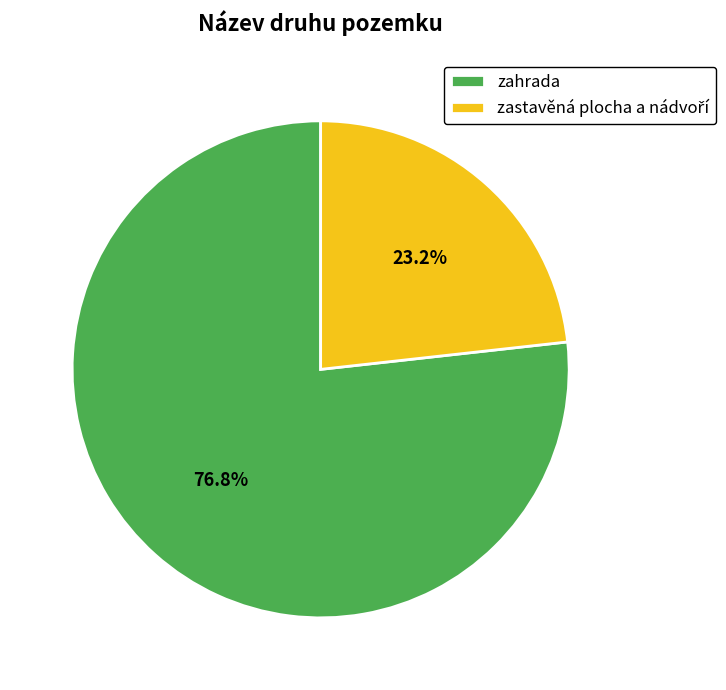

Which category accounts for the majority?

zahrada